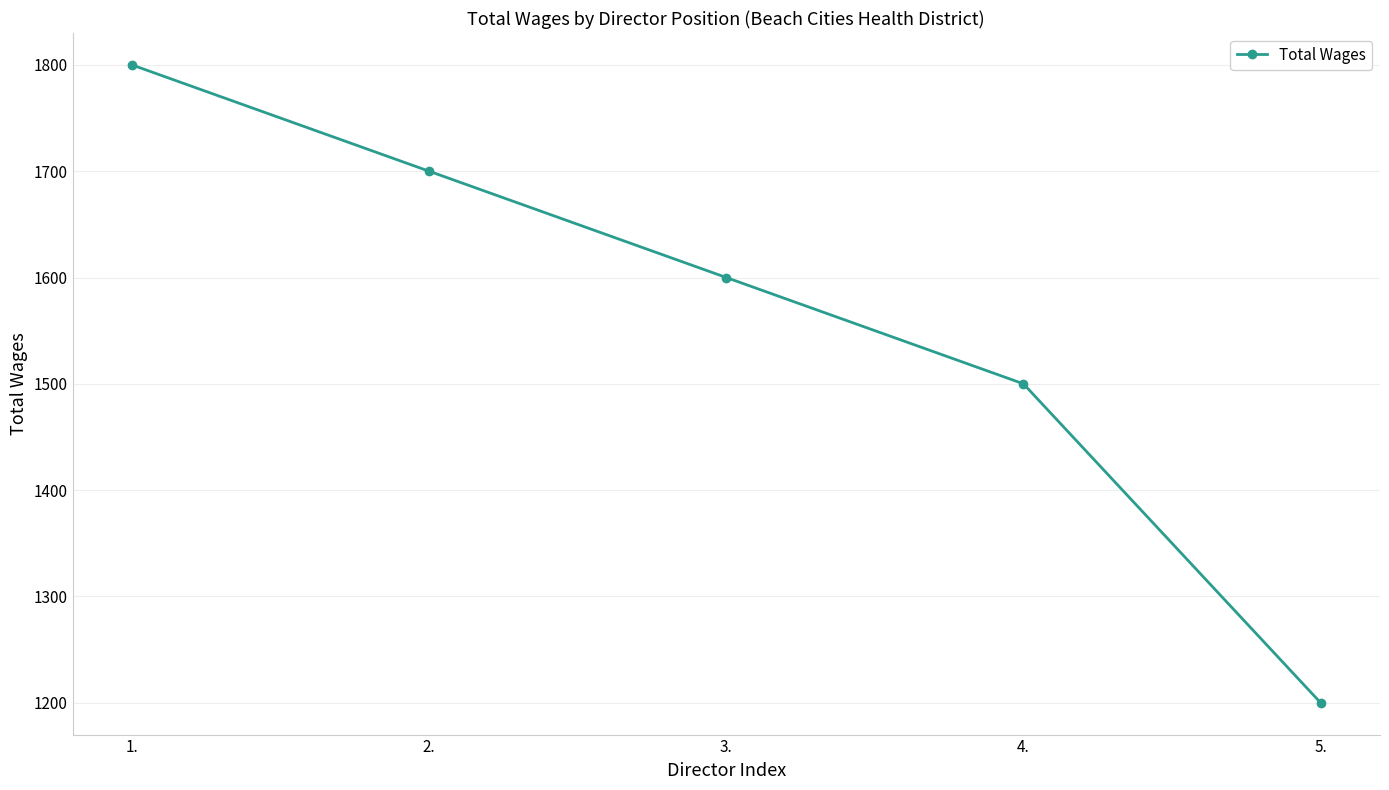

What is the difference between the second highest and minimum values?

500